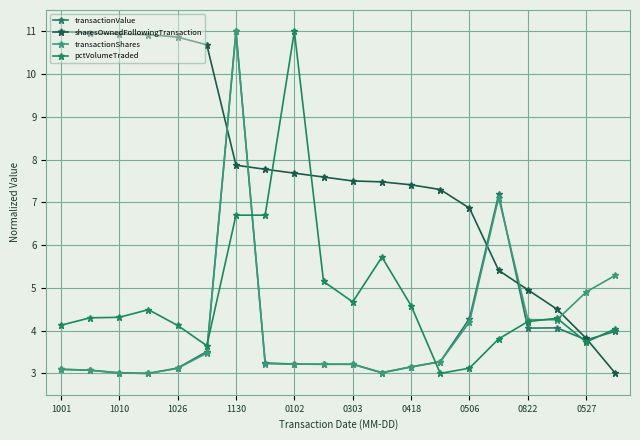

Rank the series by their maximum value, from highest to lowest.

transactionValue, sharesOwnedFollowingTransaction, transactionShares, pctVolumeTraded